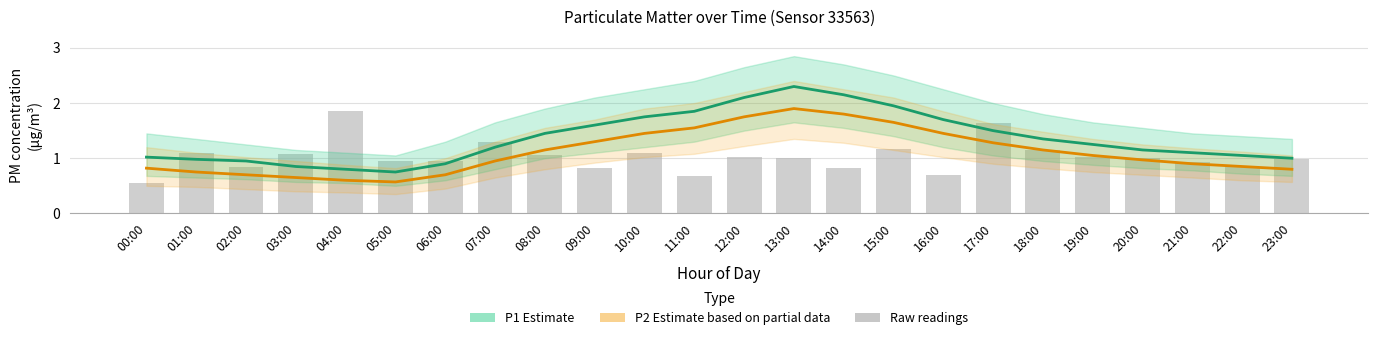

Which category has the lowest value in the Raw P1 readings series?

00:00